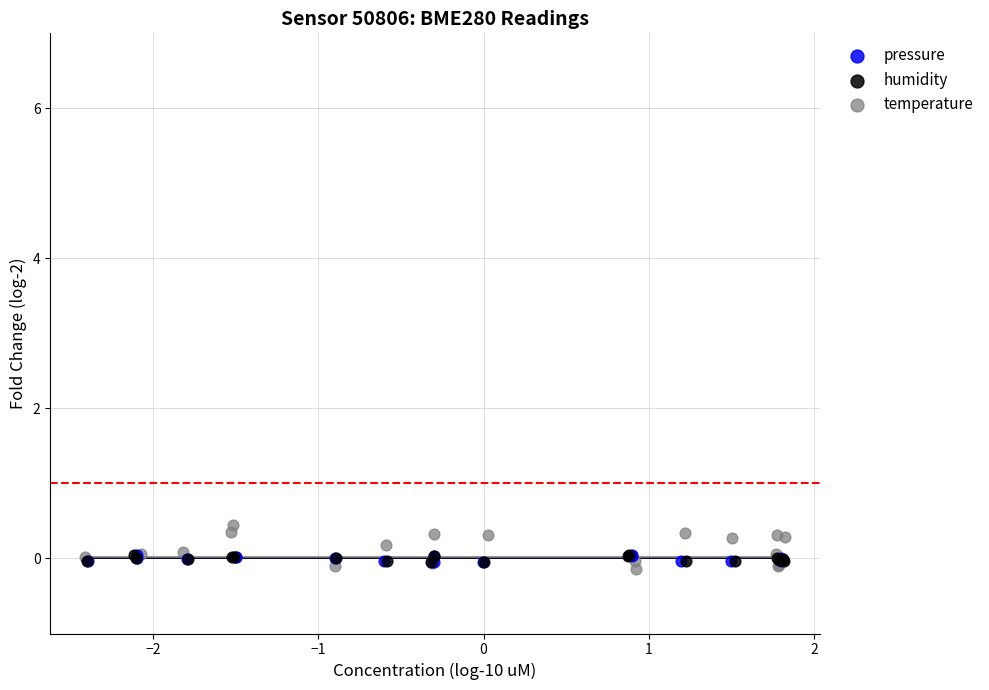

Which series has the largest Y range (max minus min)?

temperature